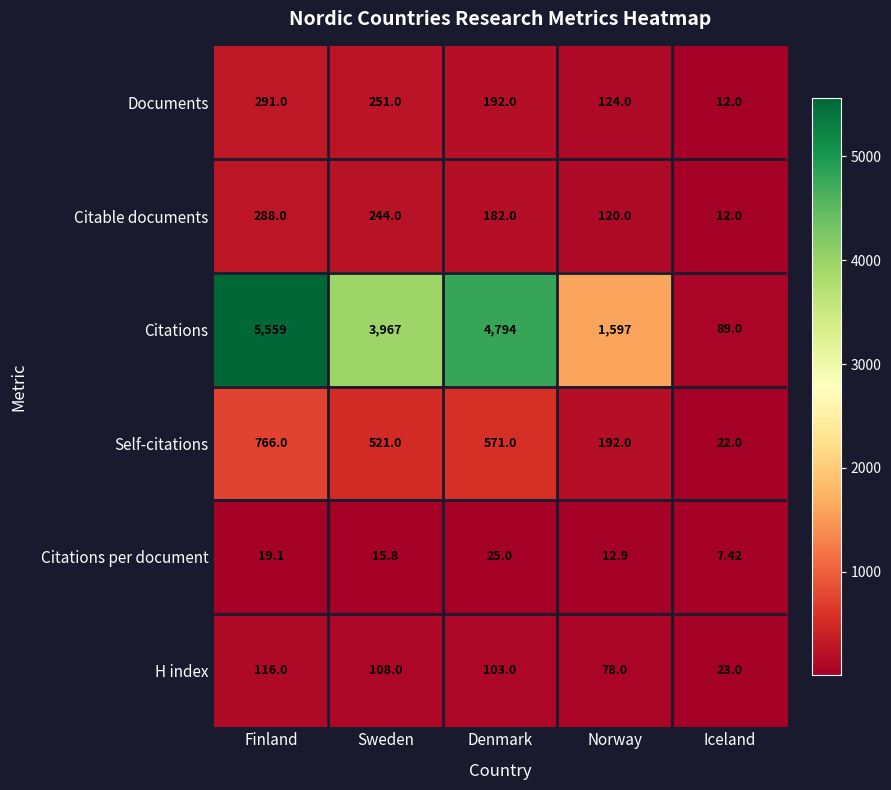

At Denmark, list the series in order from smallest to largest.

Citations per document, H index, Citable documents, Documents, Self-citations, Citations